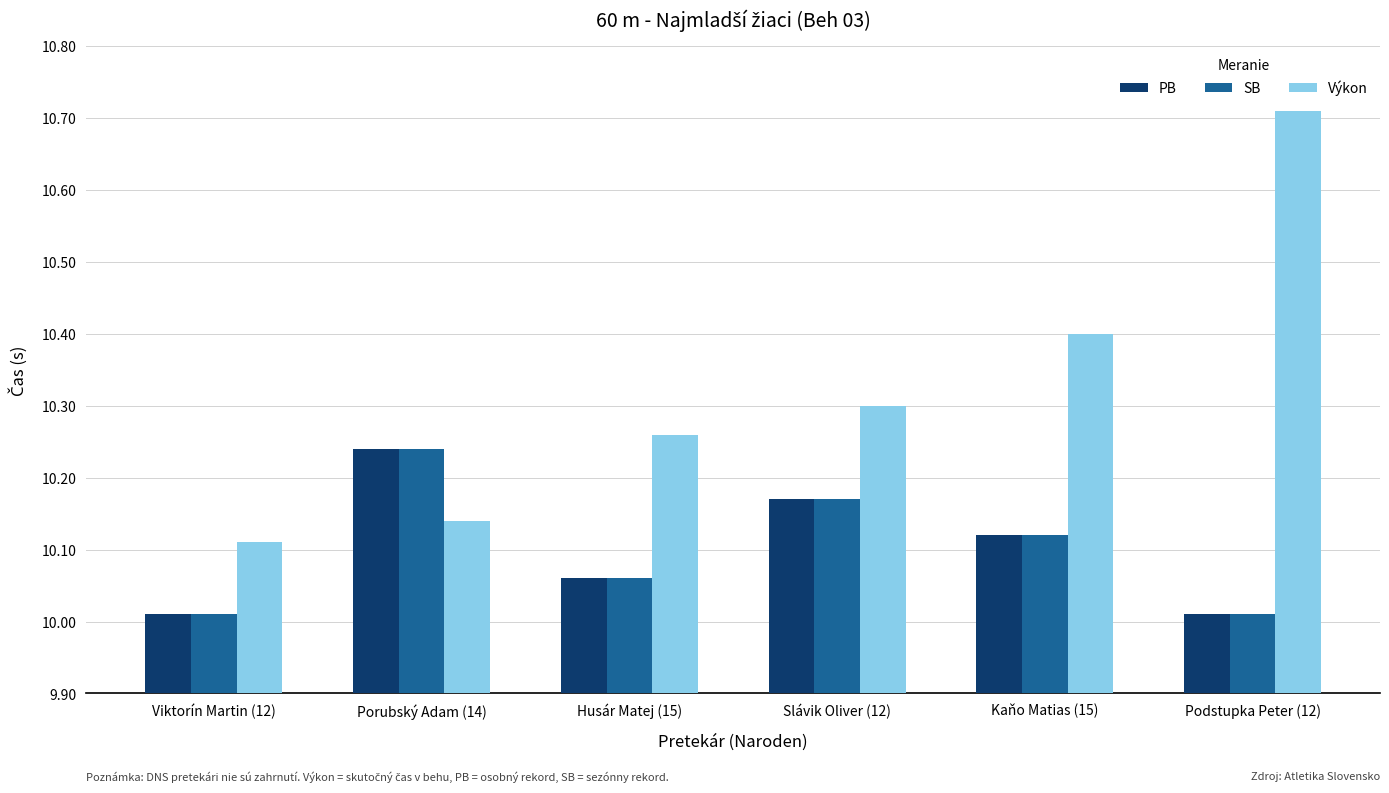

What is the difference between the maximum and second lowest values in the Výkon series?

0.6